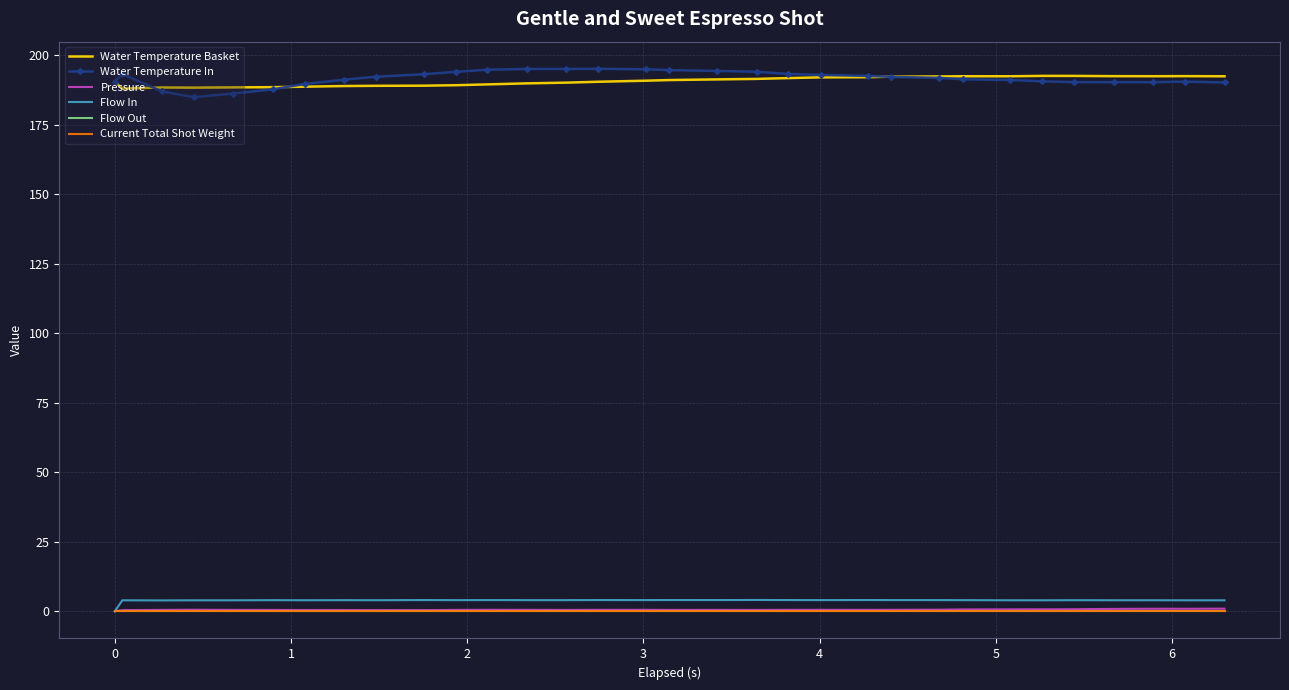

True or false: Current Total Shot Weight and Water Temperature Basket intersect in this chart.

False